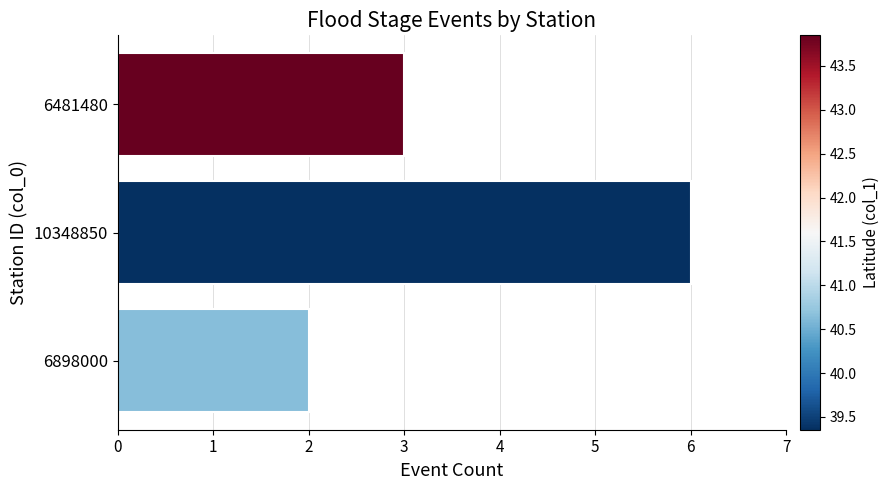

What is the change in value from 10348850 to 6898000?

-4